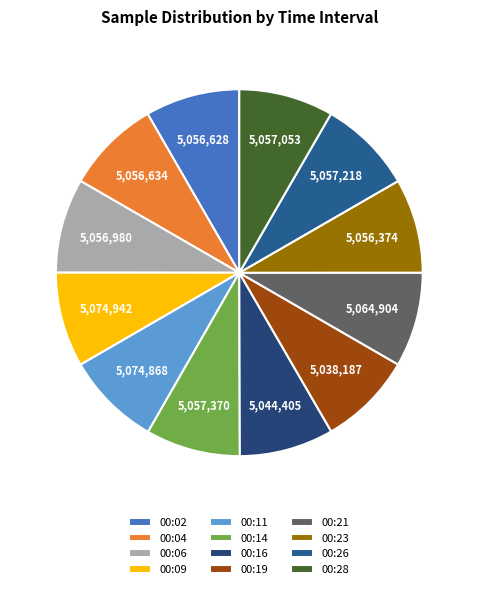

To the nearest percent, what percentage of the pie is 00:09?

8%